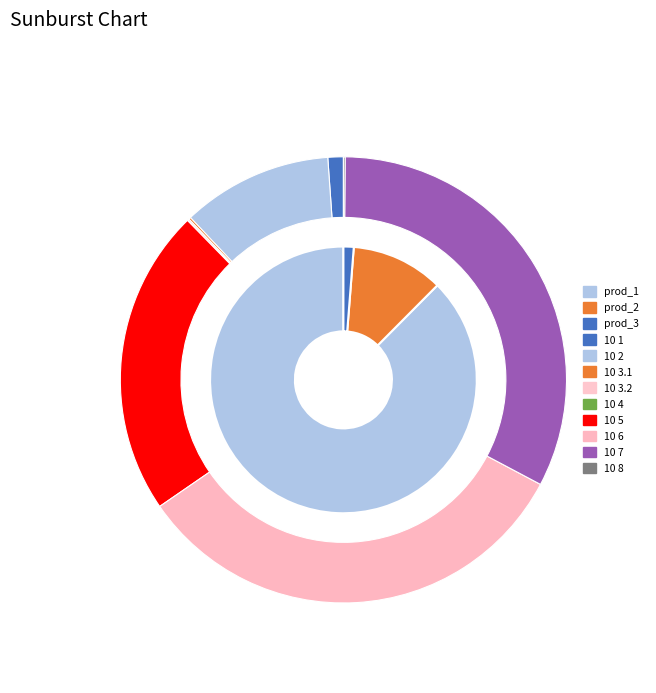

To the nearest percent, what is the difference between the 10 2 and 10 3.1 slice percentages?

11%